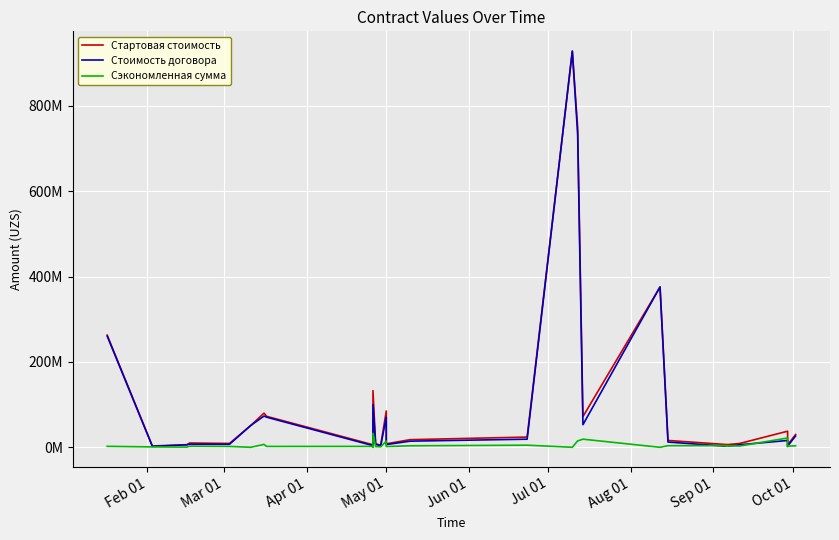

True or false: Стоимость договора and Сэкономленная сумма intersect in this chart.

True